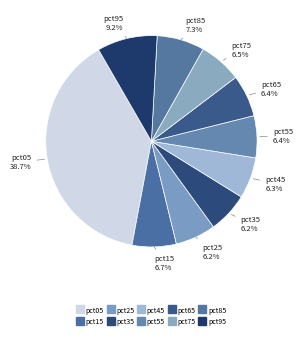

How many slices are in this pie chart?

10